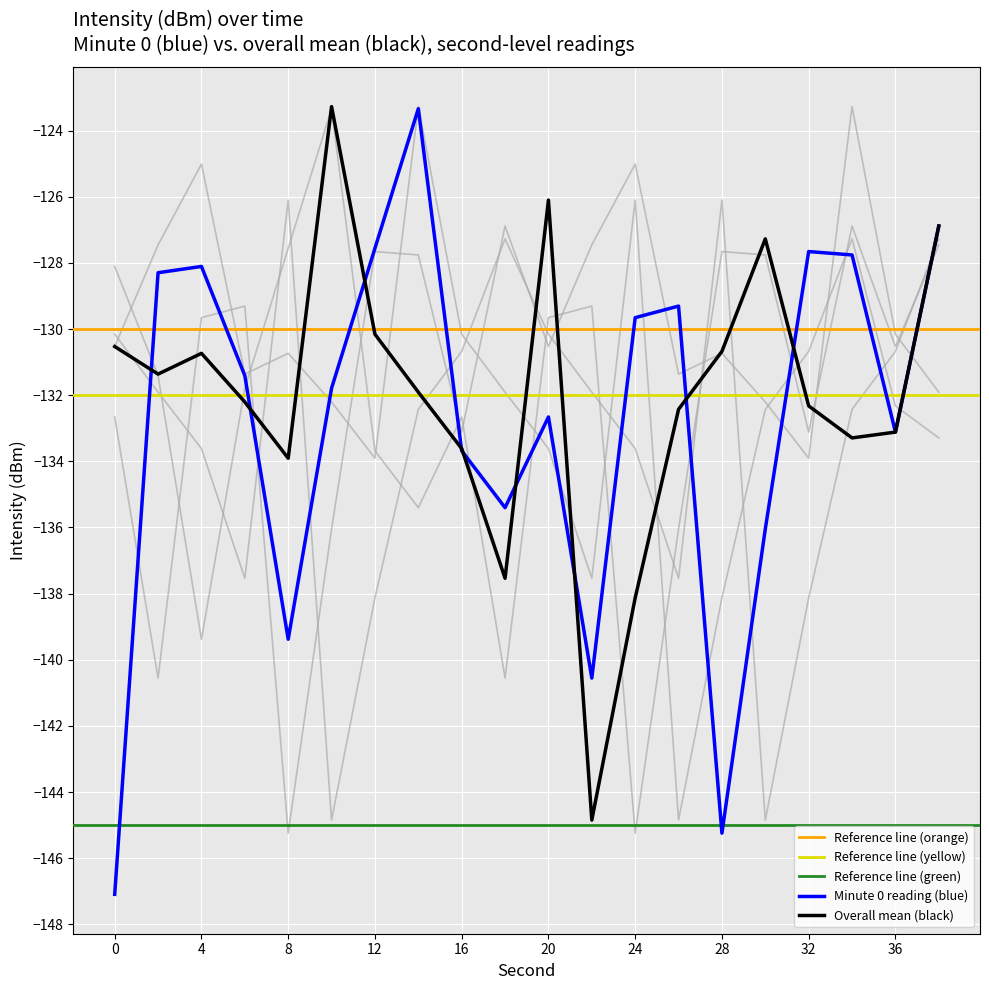

Which series has the largest range (max minus min)?

minute_0